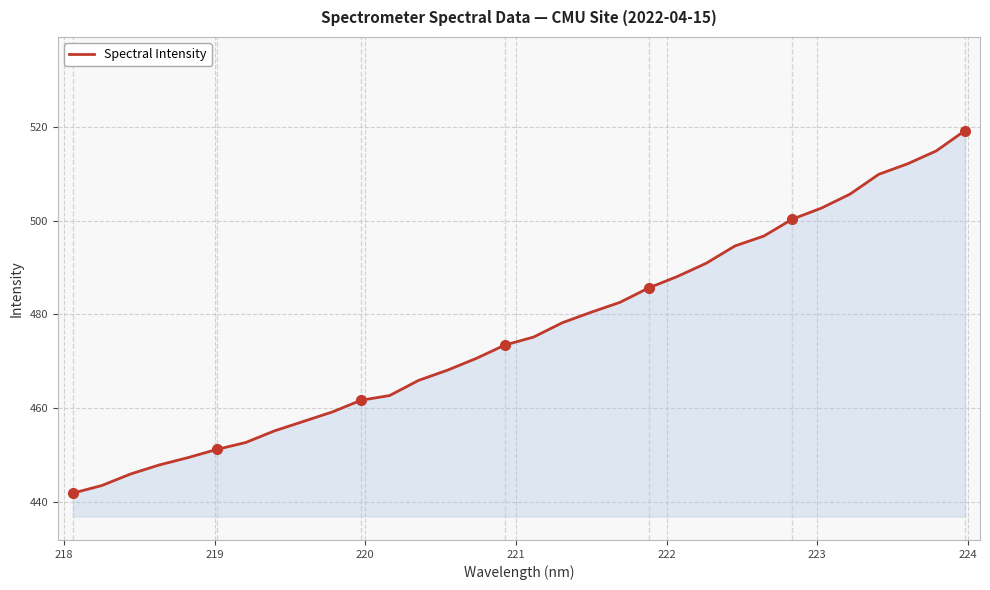

What is the minimum value shown in the chart?

441.9